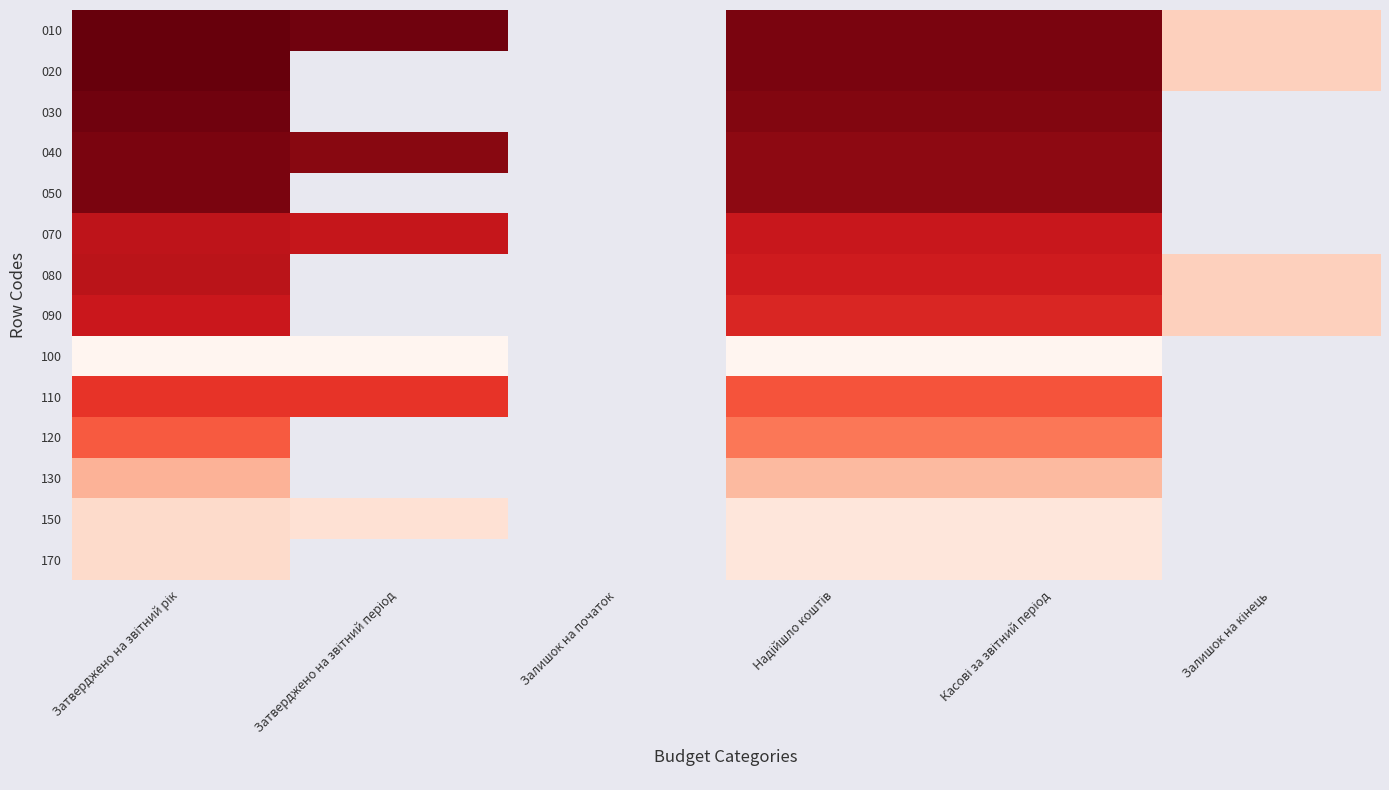

List the series in order of their peak value, highest first.

010, 020, 030, 040, 050, 080, 070, 090, 110, 120, 130, 150, 170, 100